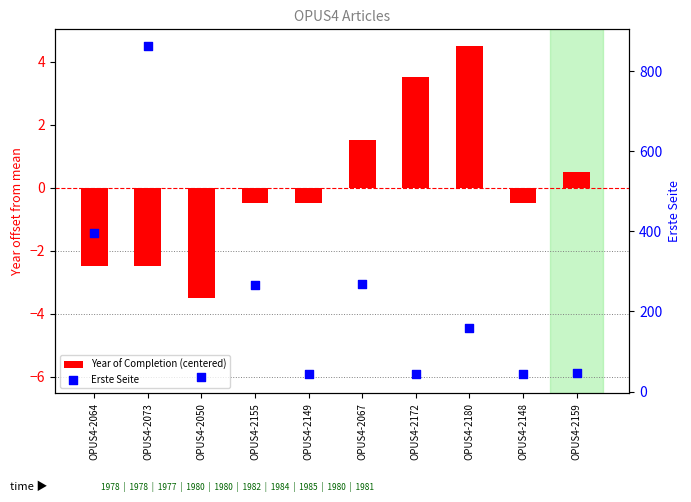

What is the total value across all series at OPUS4-2155?

266.5